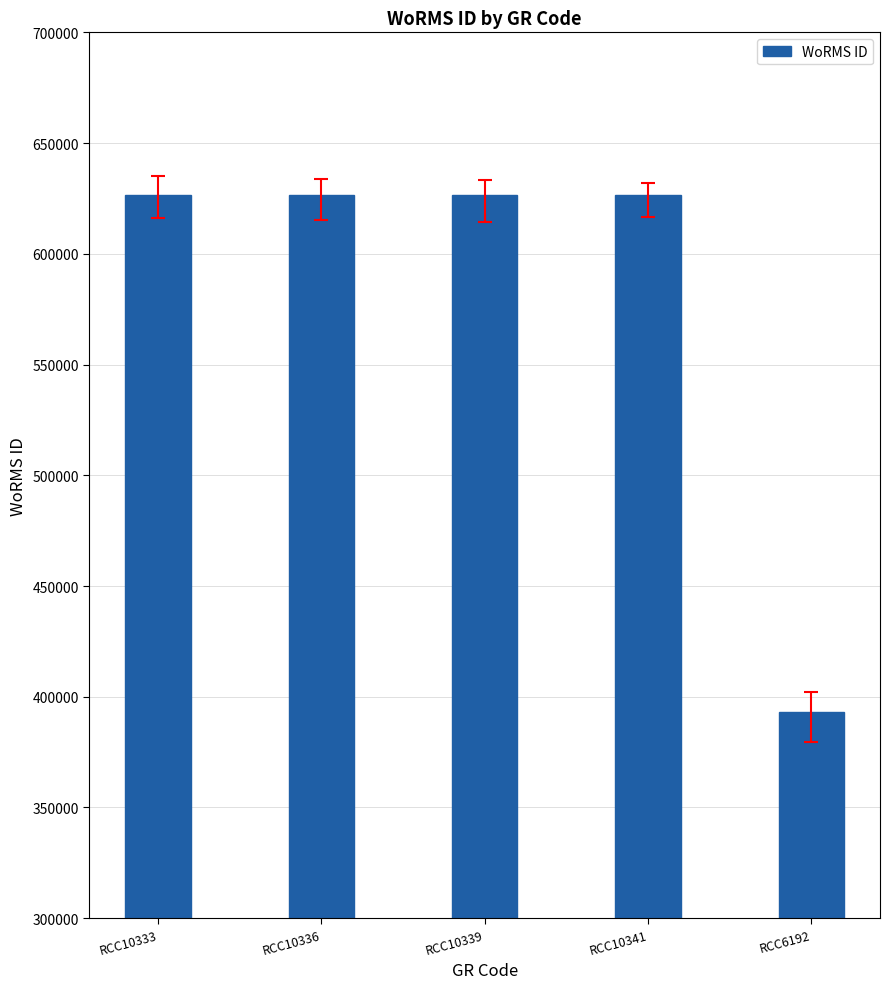

What is the sum of the values at RCC6192 and RCC10341?

1019712